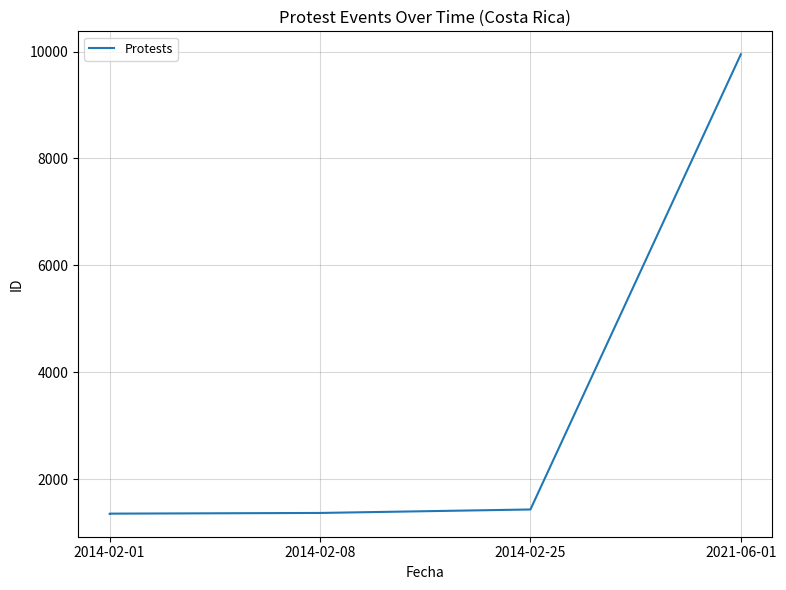

How many lines are shown in the chart?

1